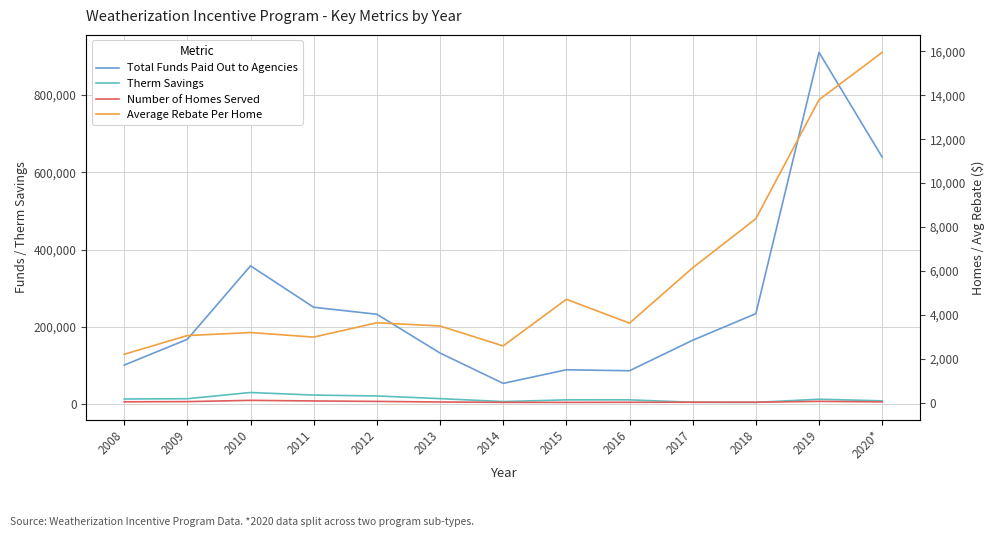

At which category is the sum across all series the highest?

2019